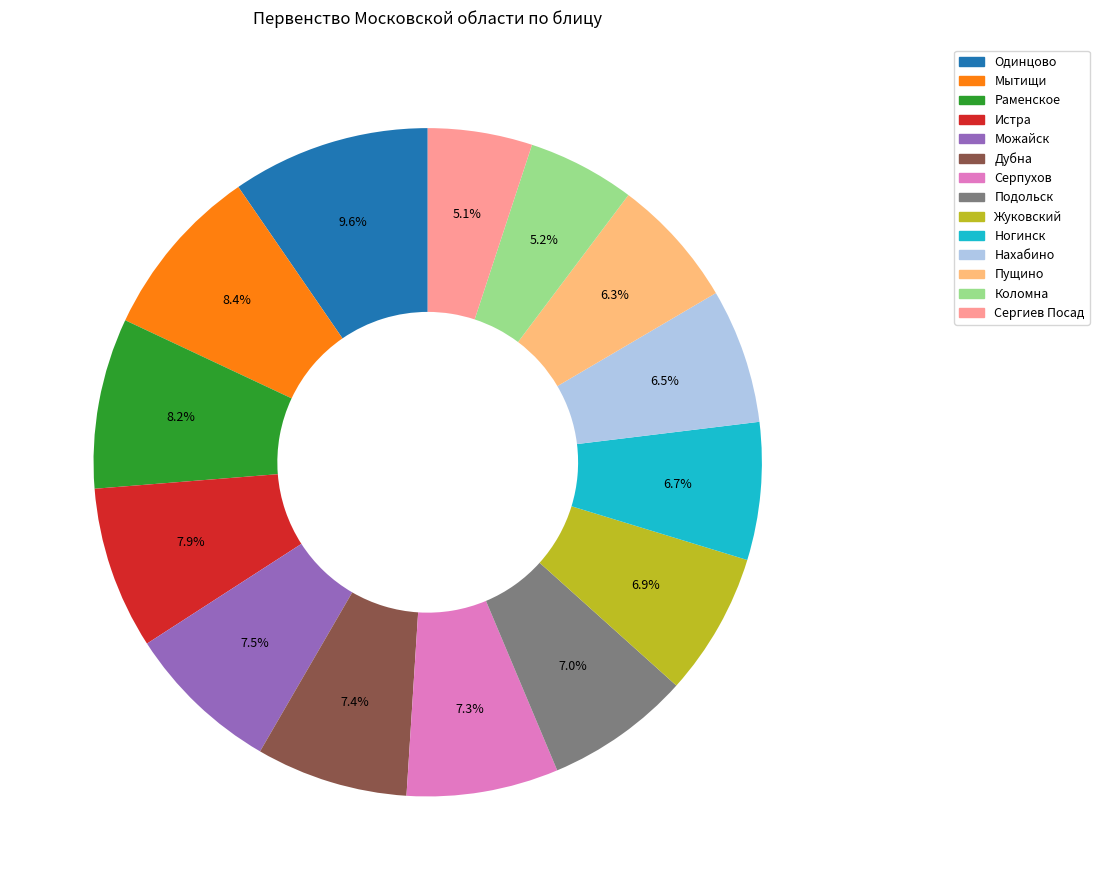

Which category has the biggest portion of the pie?

Одинцово